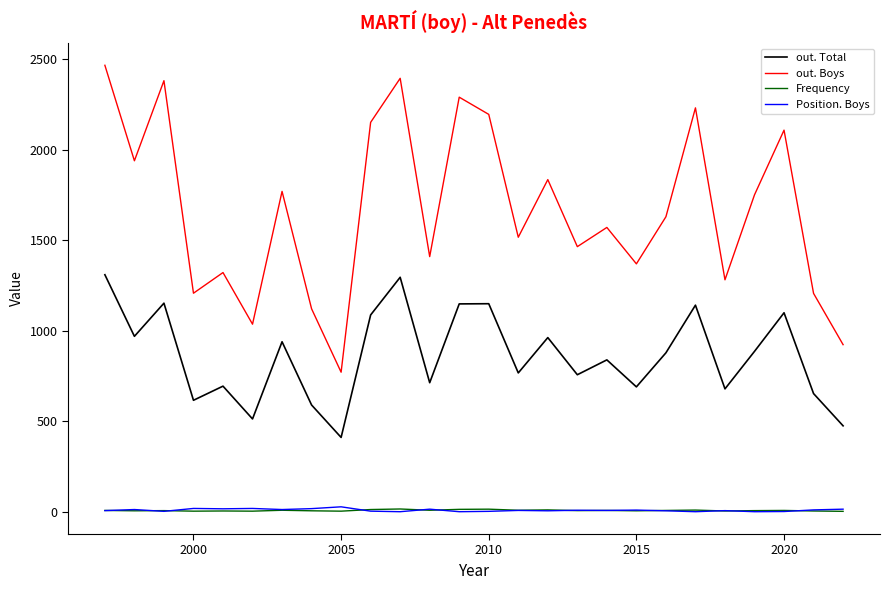

Which series has the largest range (max minus min)?

out. Boys